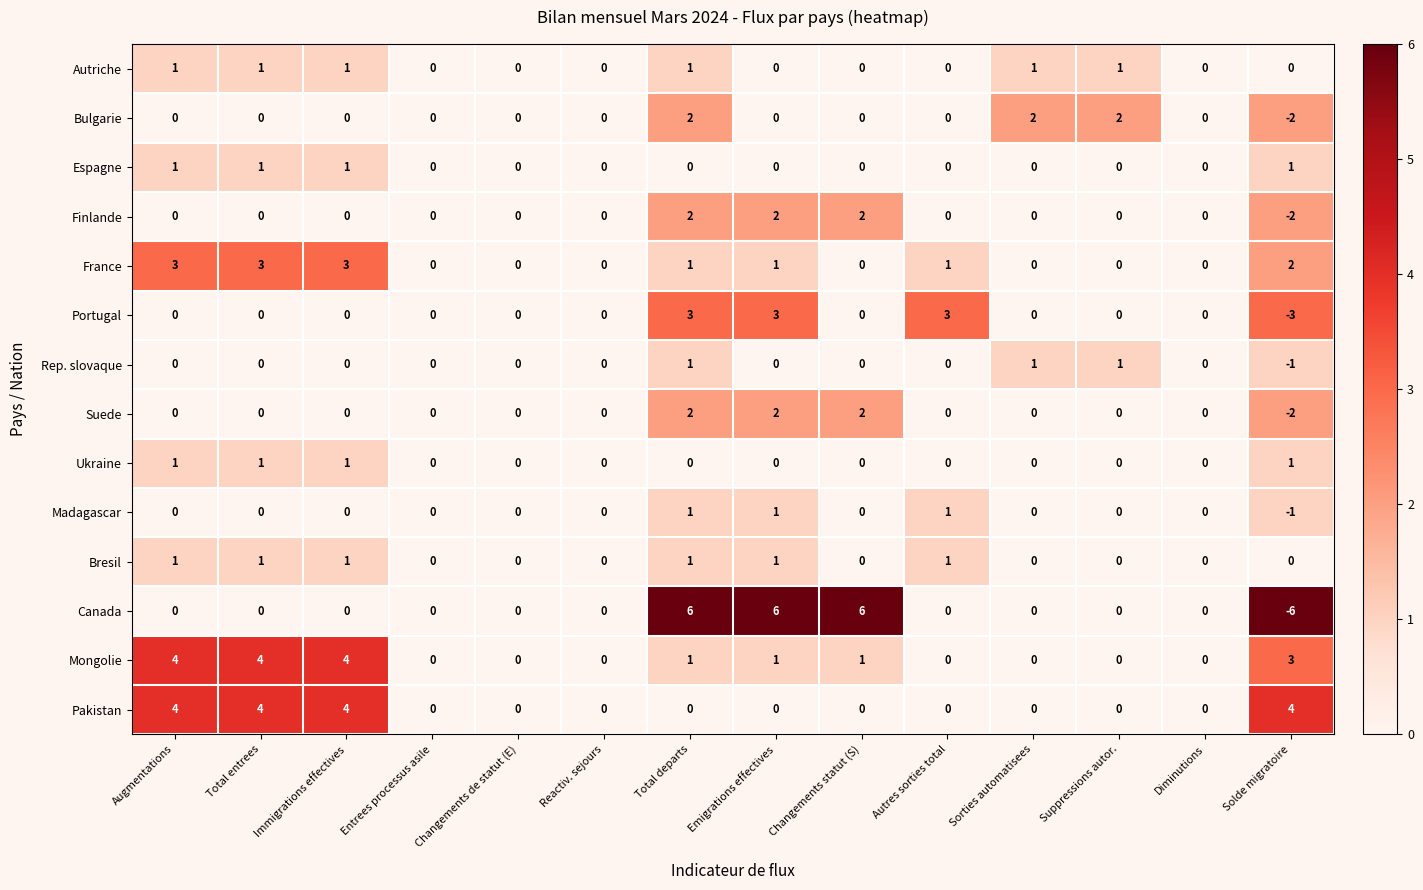

The Autriche series shows 1 at Total entrees. True or false?

True